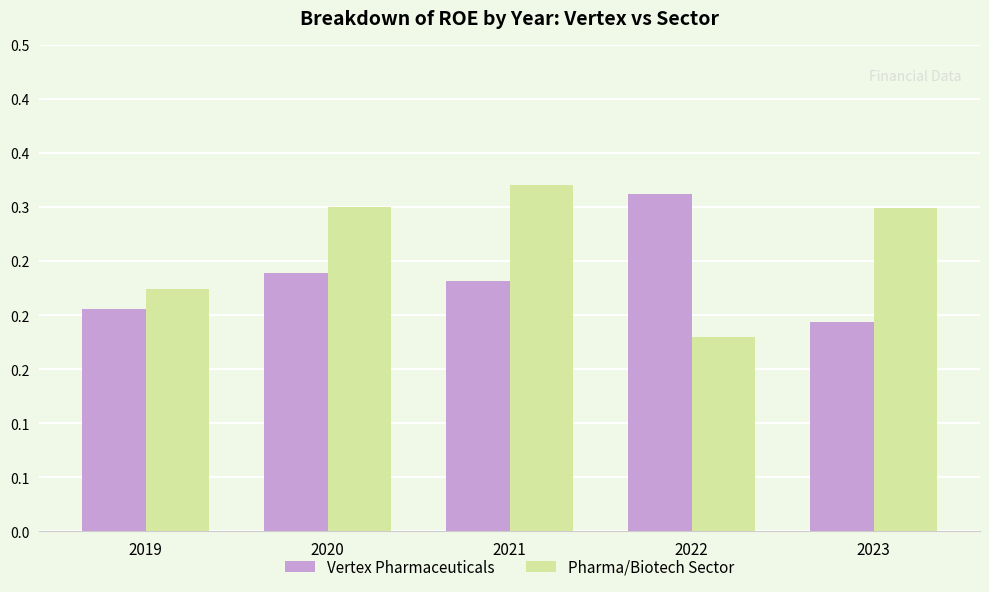

Are the bars horizontal?

No